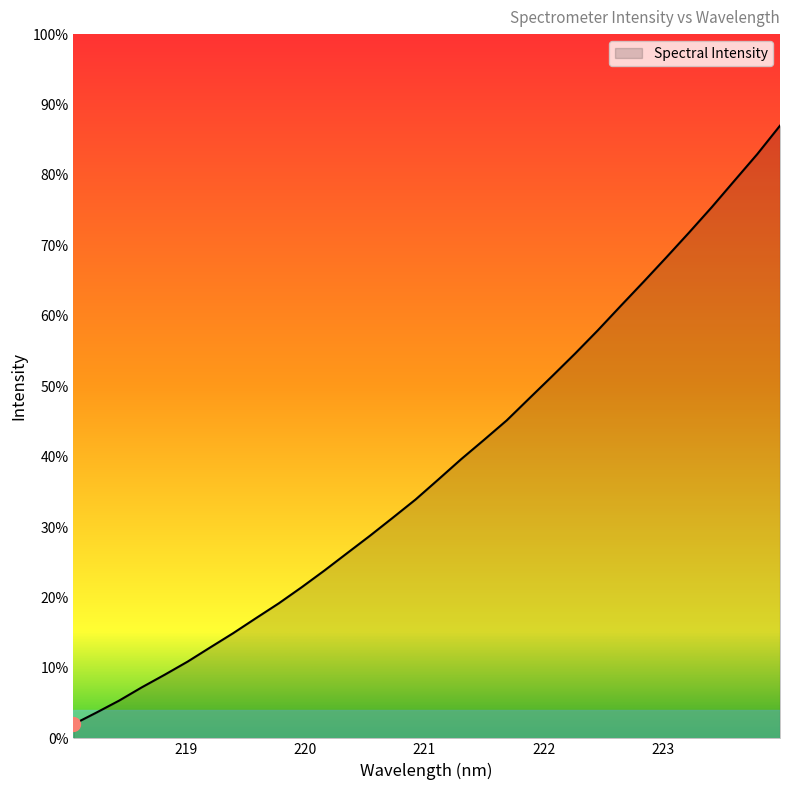

Where does the data first go above 1176?

221.1174